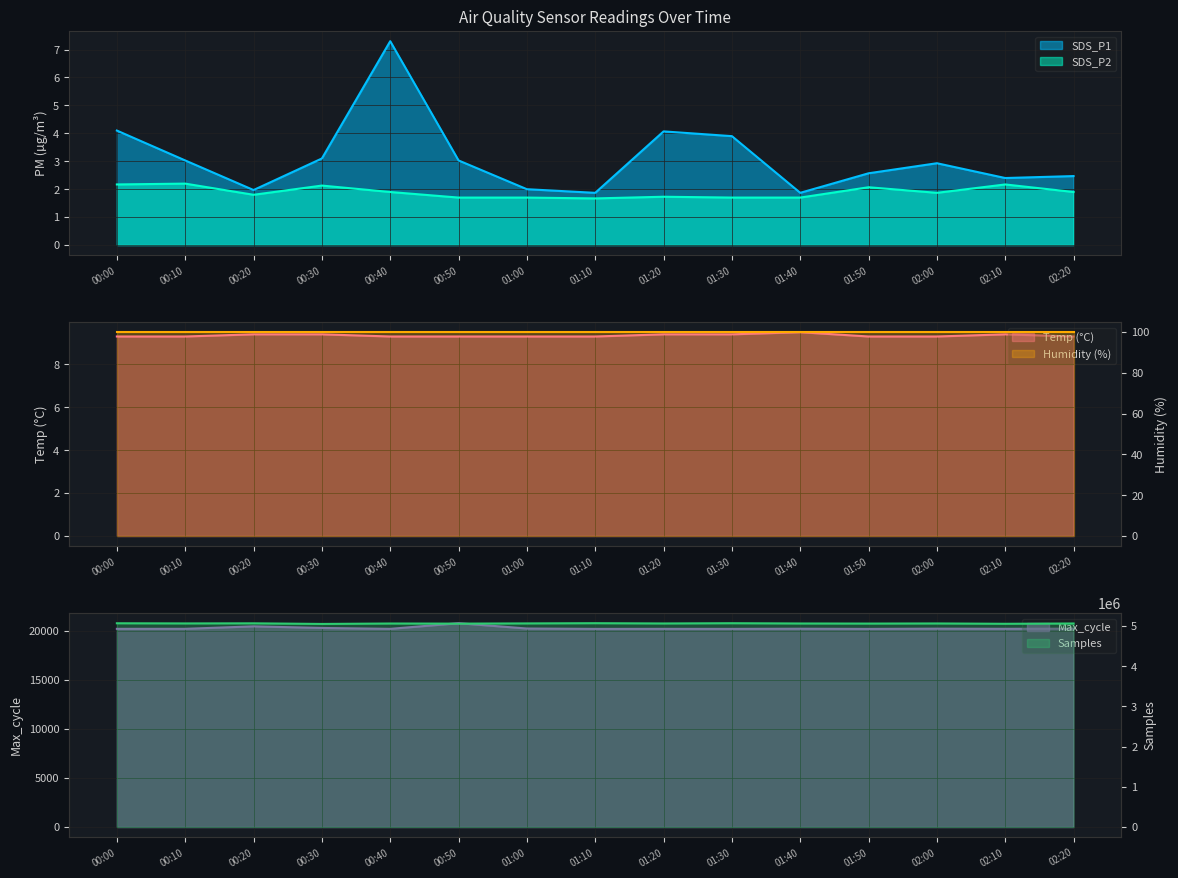

Which series has the widest spread of values?

Samples